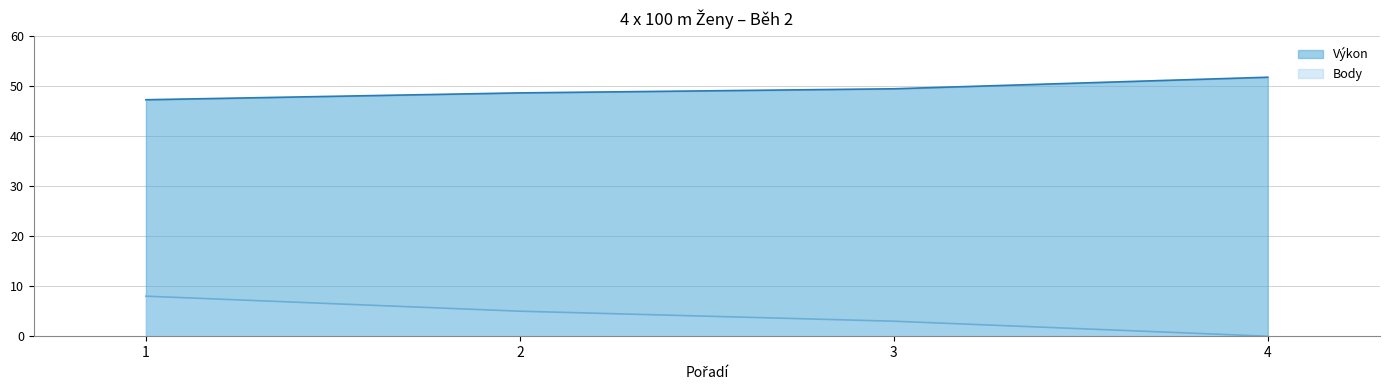

At which label is Výkon closest to 49?

2